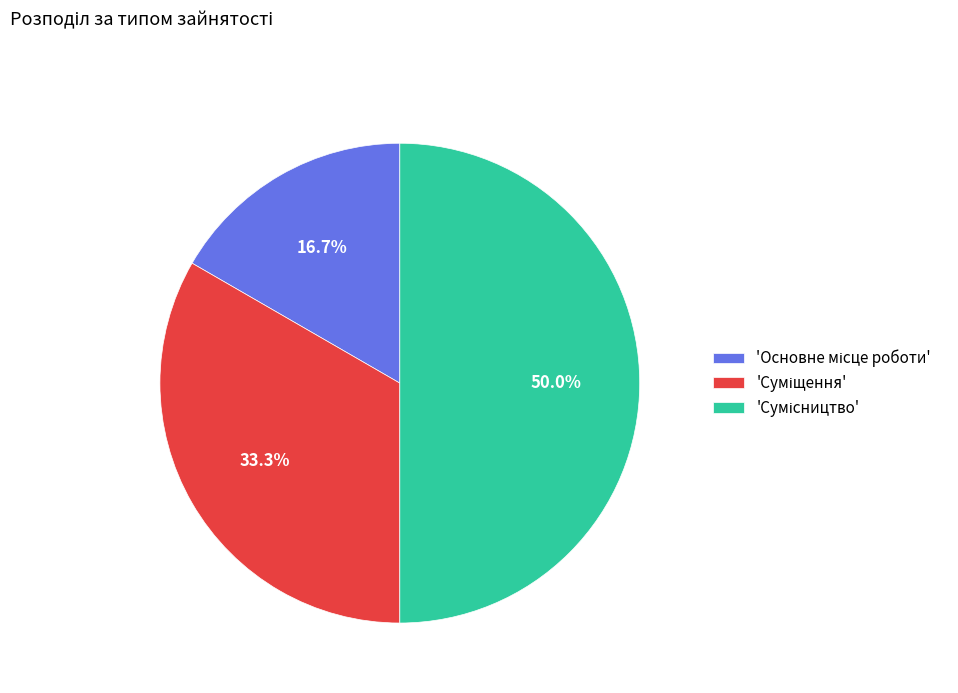

Which category has the biggest portion of the pie?

Сумісництво